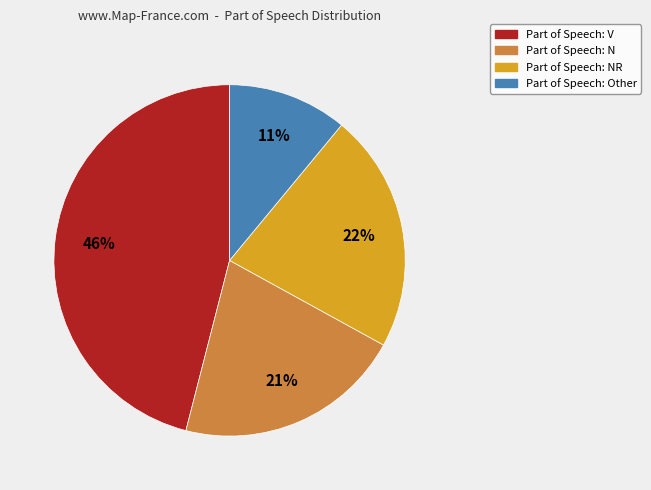

To the nearest percent, what is the average slice percentage?

25%